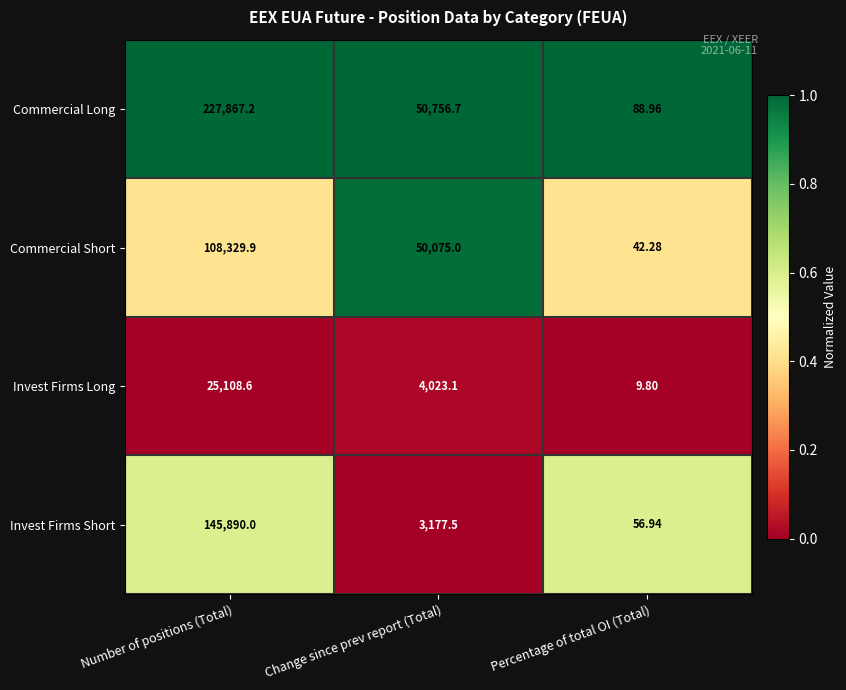

Which label corresponds to the largest value in the chart?

Number of positions (Total)